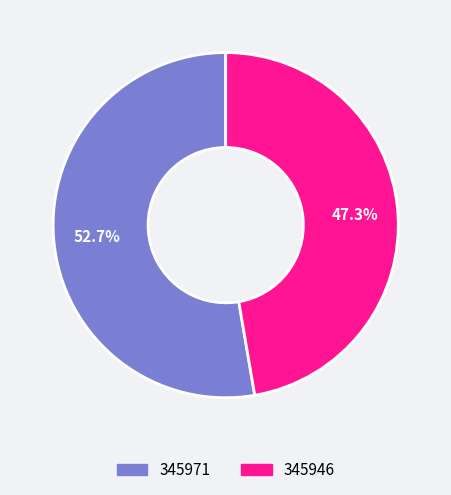

To the nearest percent, what is the difference between the 345946 and 345971 slice percentages?

5%